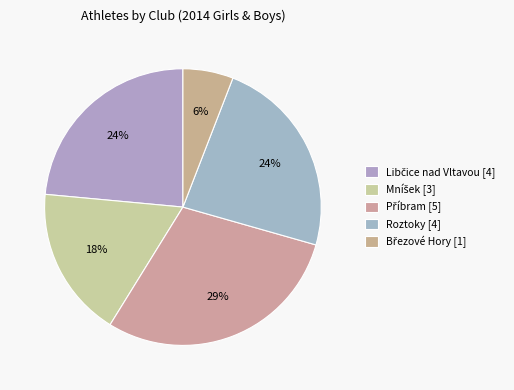

Does Mníšek account for over 50% of the chart?

No